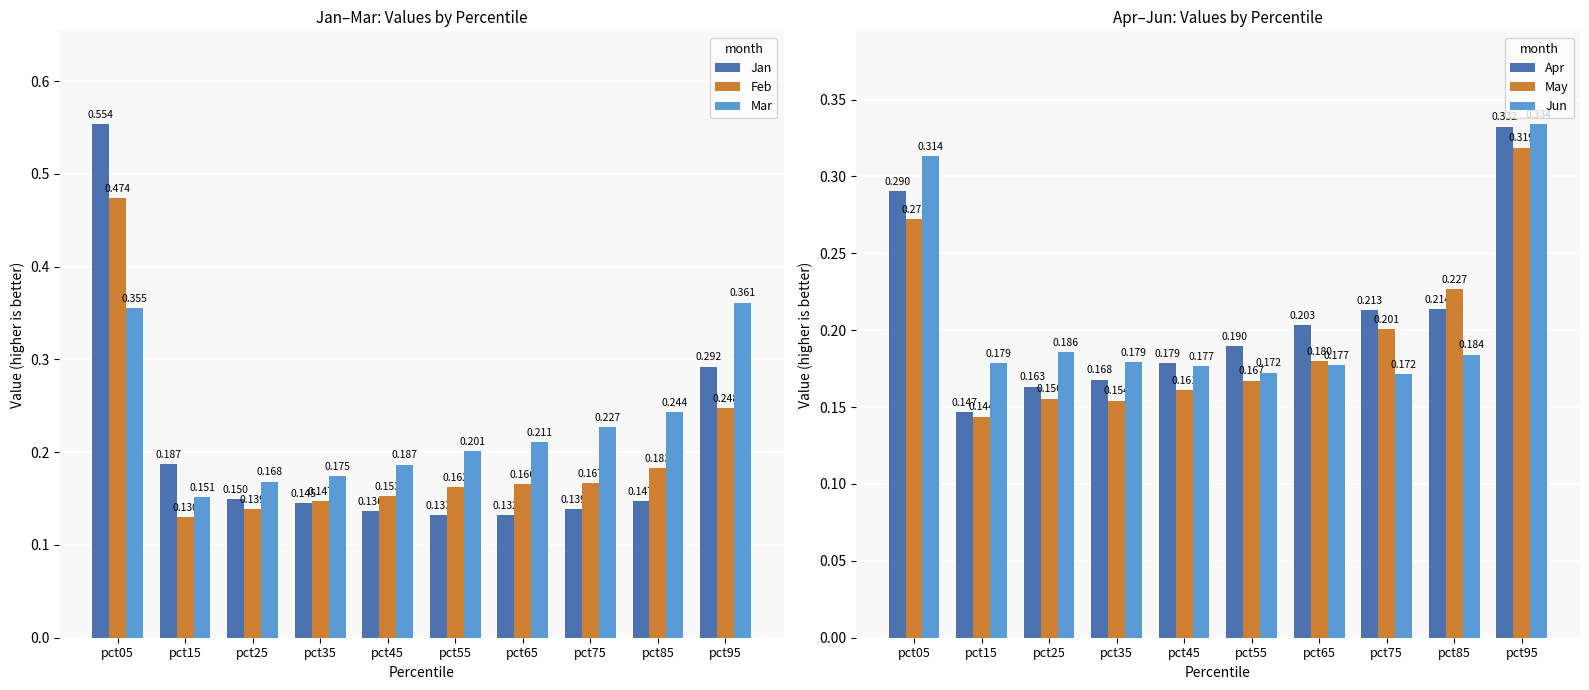

The May series shows 0.3 at pct35. True or false?

False